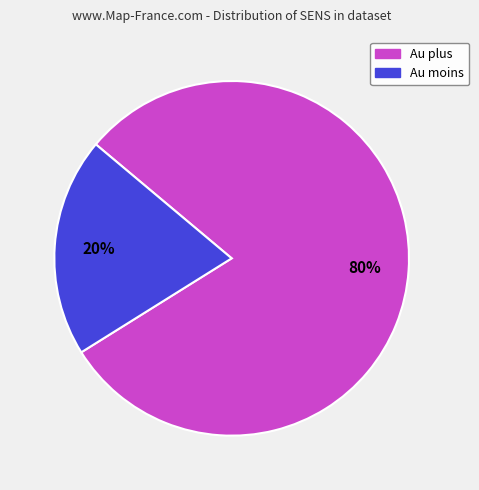

Is it true that Au moins is 20% of the pie?

True